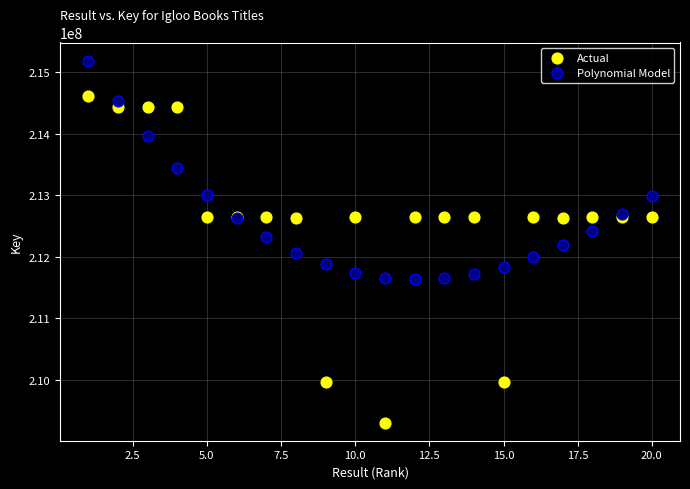

What are all the series names shown in the legend?

Actual, Polynomial Model